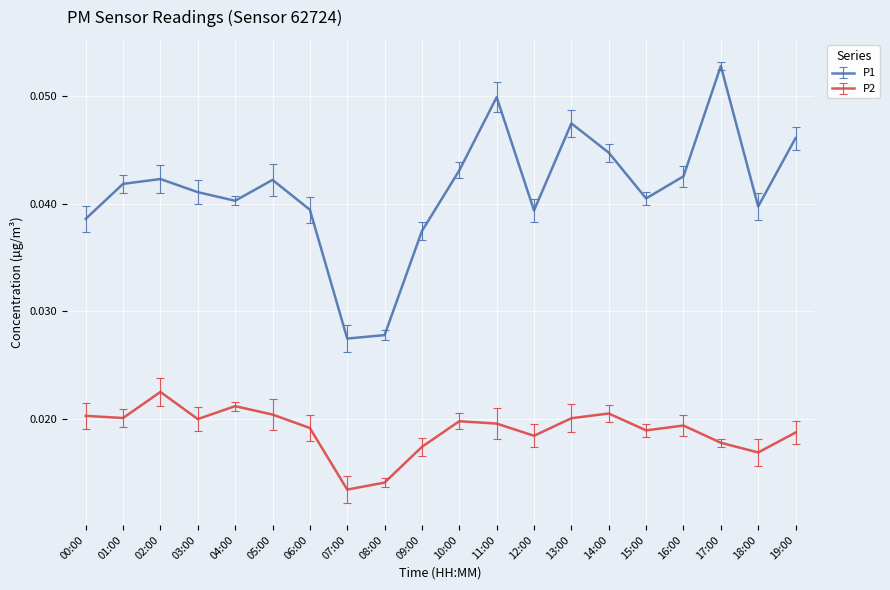

At how many categories does at least one series exceed 0?

20